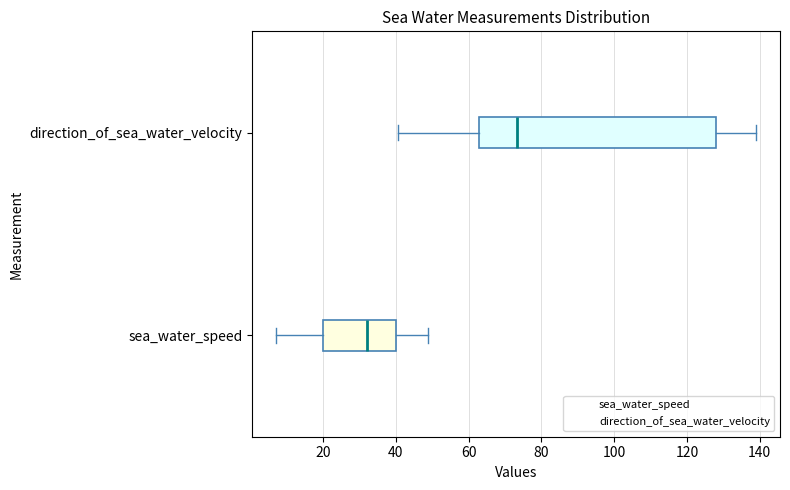

Reading bottom to top, read every box against the x-axis: the position of its median line, the range the box covers, and the ends of its whiskers. The values are not printed on the chart, so give them approximately, as read against the axis.

sea_water_speed: median 32, box 20 to 40, whiskers 8 to 48
direction_of_sea_water_velocity: median 74, box 62 to 128, whiskers 40 to 138